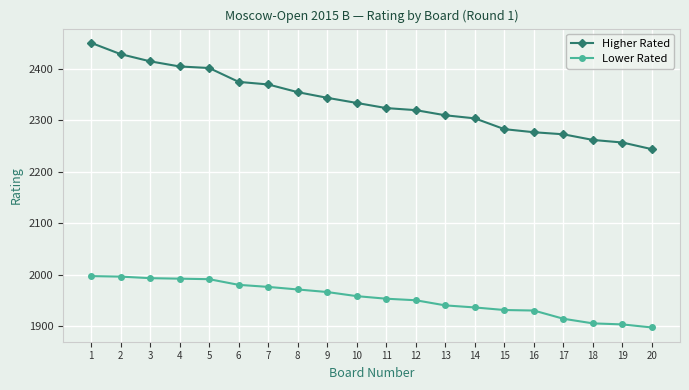

What is the difference between the Lower Rated values at 6 and 18?

75